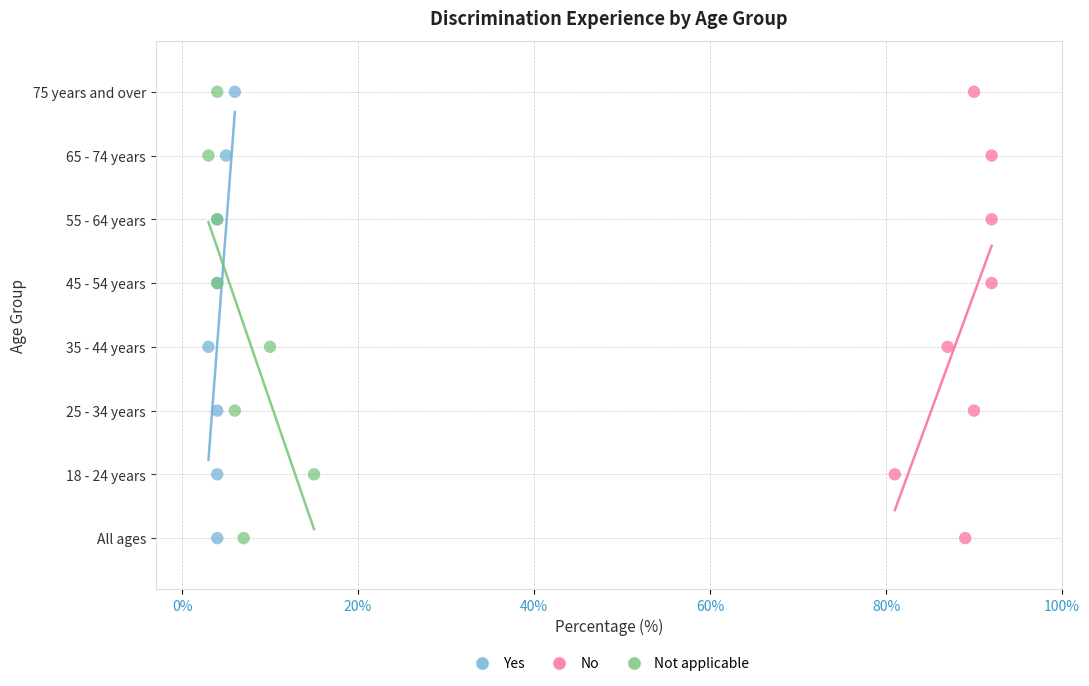

What are all the series names shown in the legend?

Yes, No, Not applicable